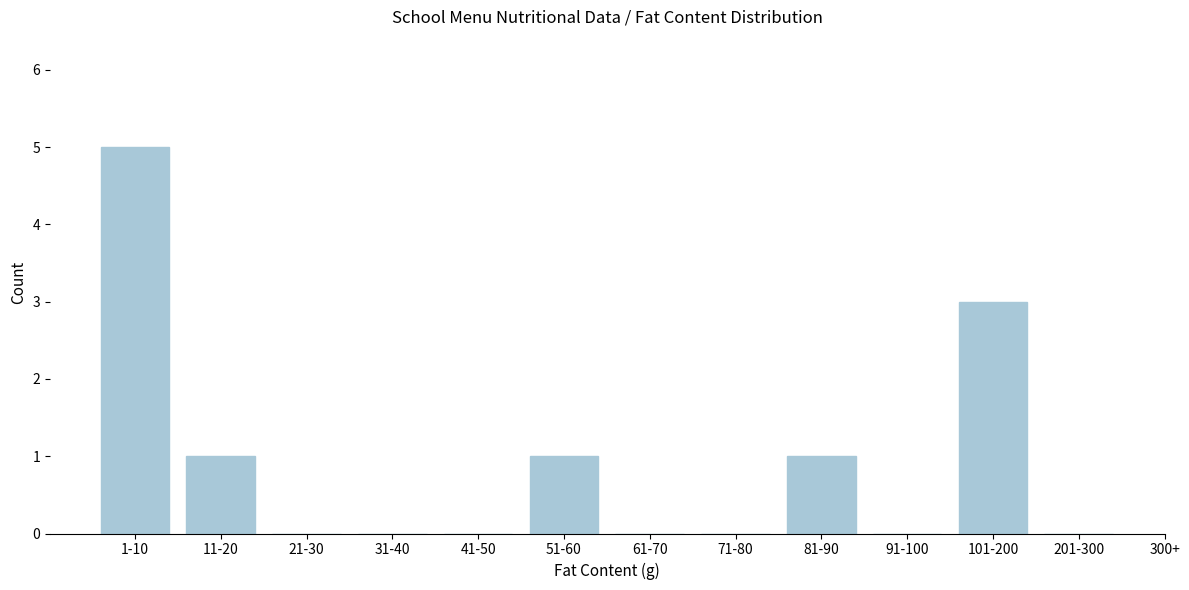

Reading left to right, list all the values displayed in this chart.

1-10=5	11-20=1	21-30=0	31-40=0	41-50=0	51-60=1	61-70=0	71-80=0	81-90=1	91-100=0	101-200=3	201-300=0